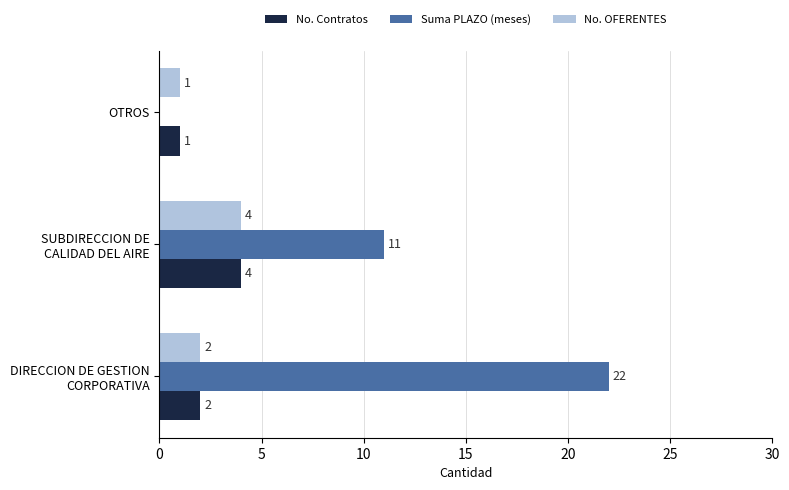

What is the sum of all Suma PLAZO (meses) values?

33